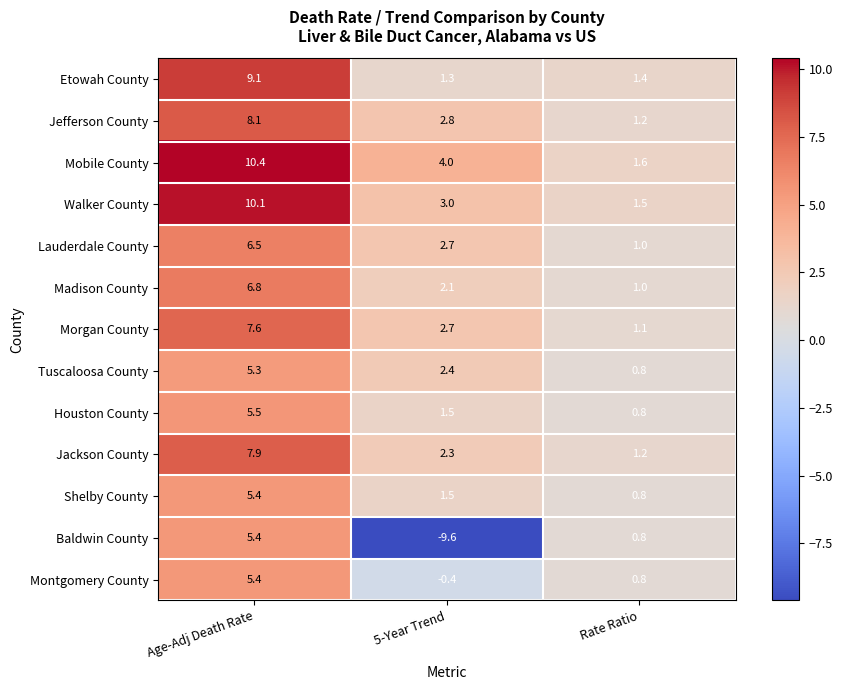

Which series has the largest total across all categories?

Mobile County